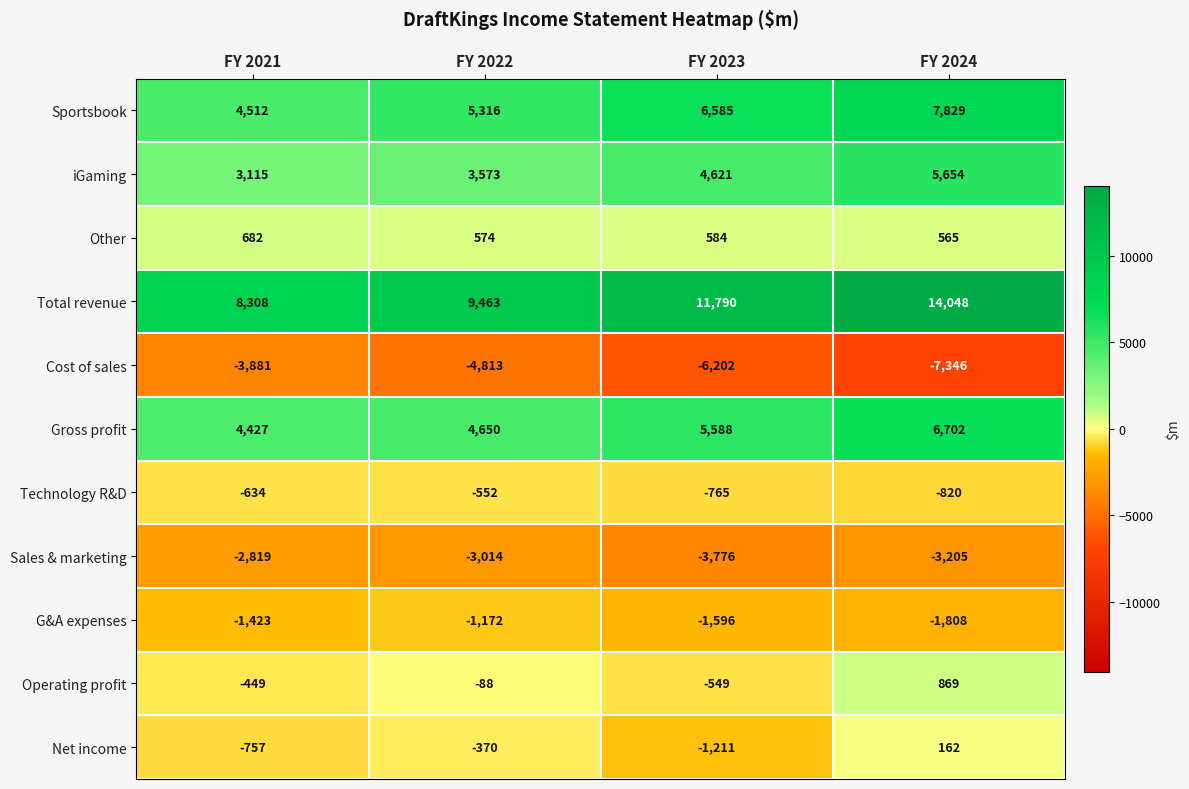

How many values in the Technology R&D series are below -634?

2